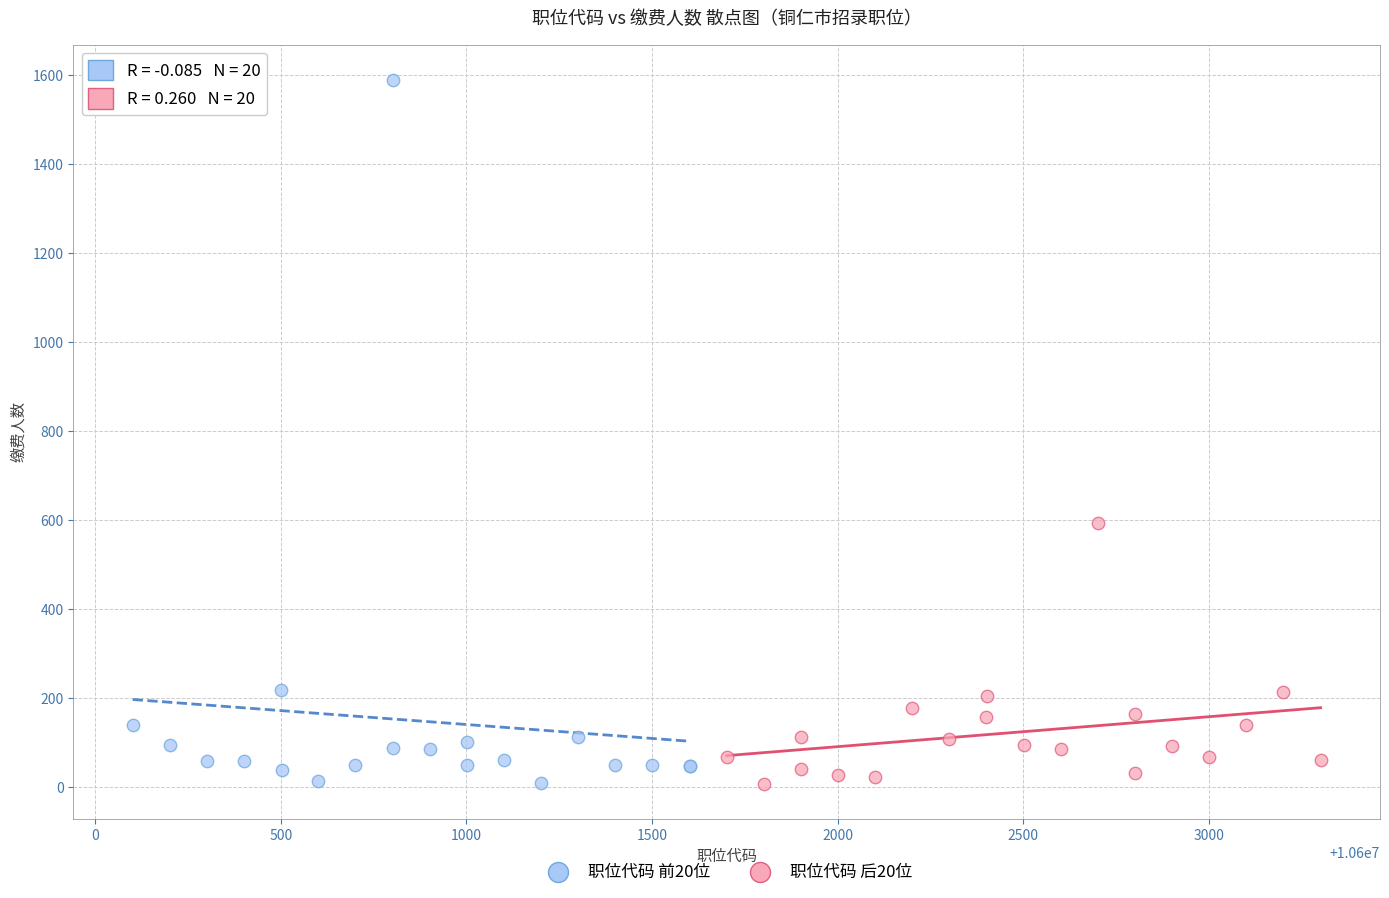

Which series has the widest spread of Y values?

职位代码 前20位